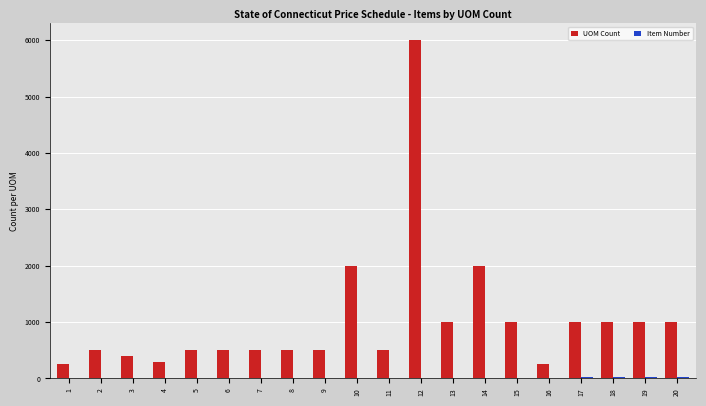

The value of UOM Count at 5 is 500. True or false?

True